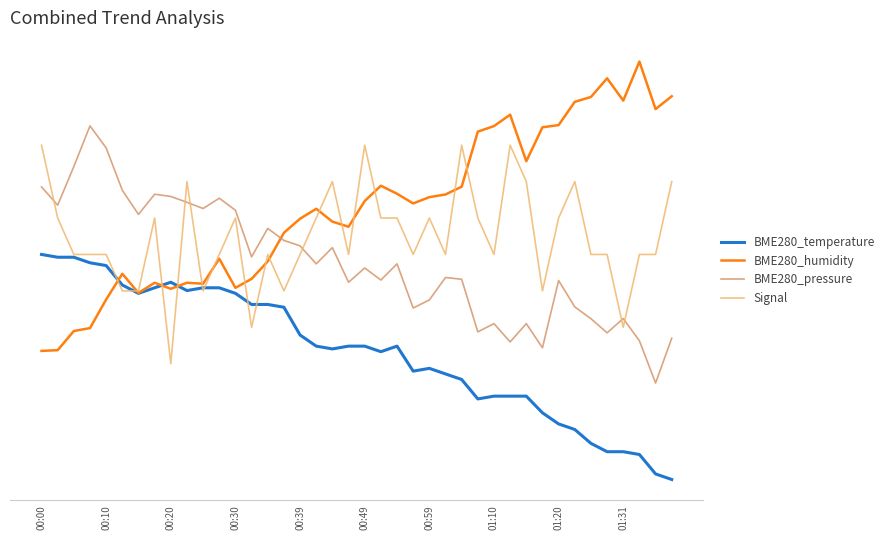

What is the greatest value displayed?

0.9